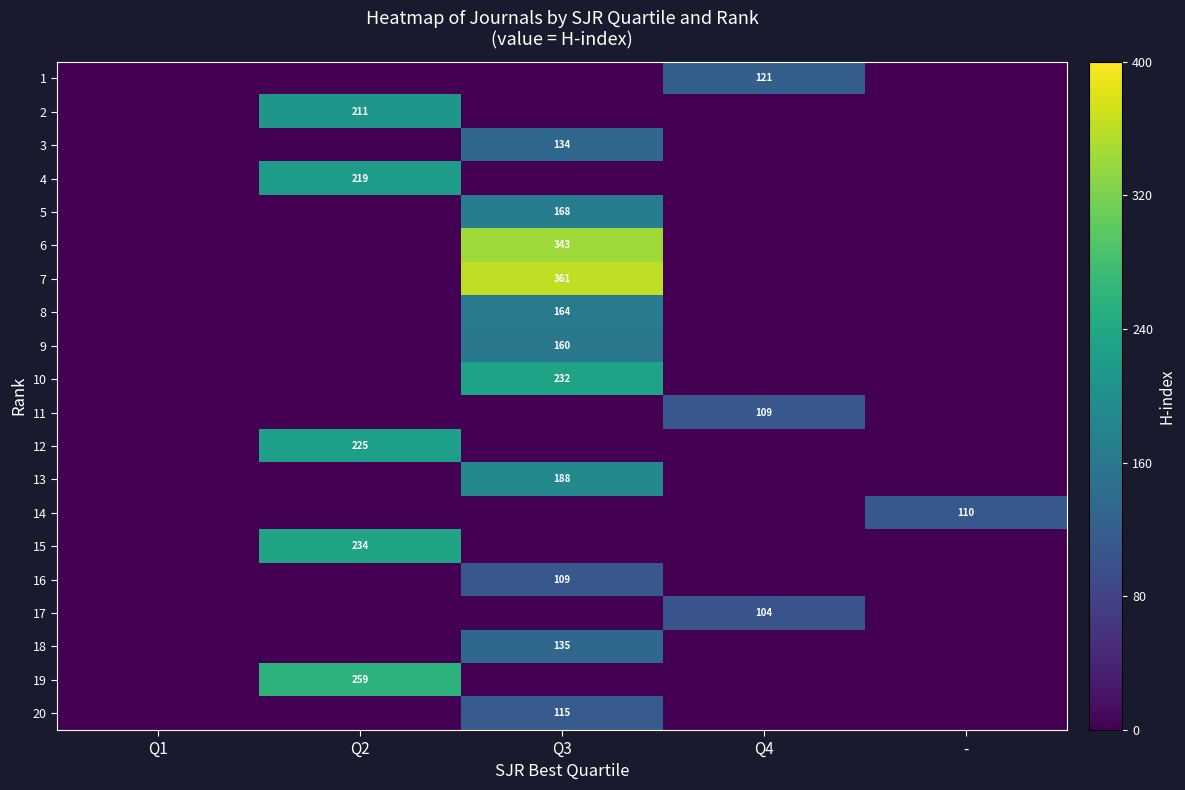

What is the spread (max minus min) of values at Q4?

121